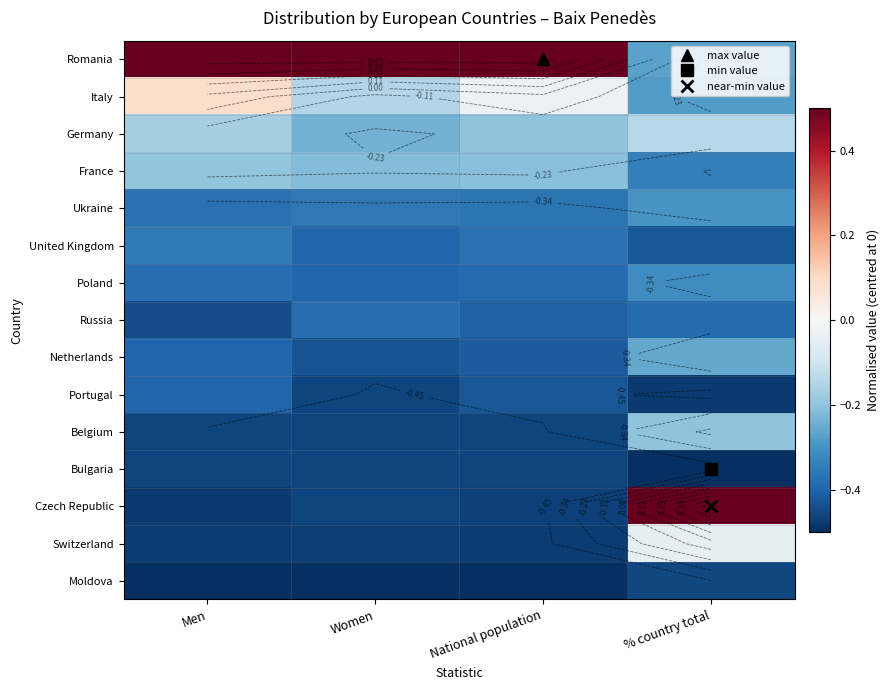

Rank the categories by Germany value from highest to lowest.

% country total, Men, National population, Women